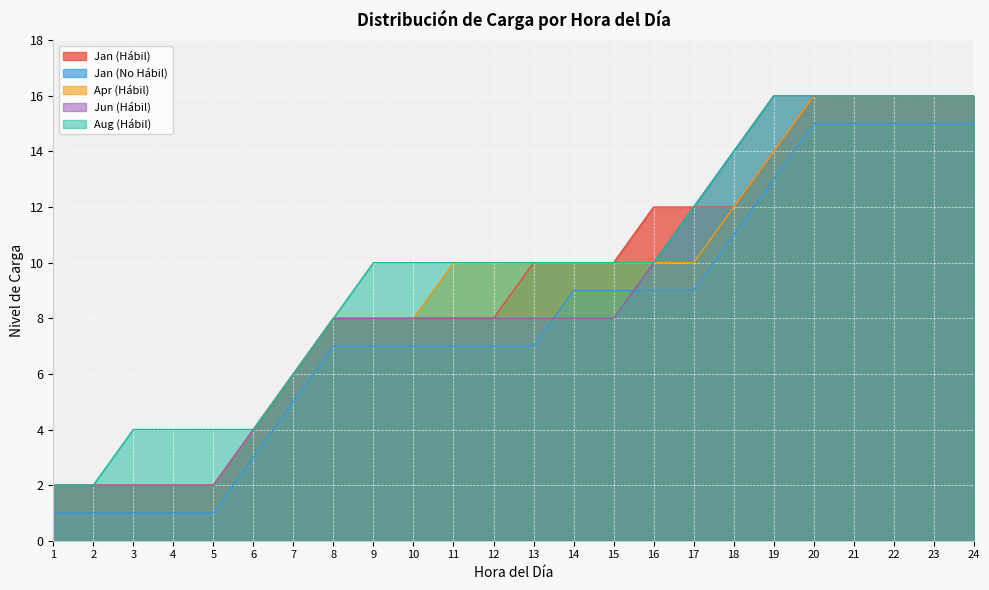

What is the total value across all series at 1?

9